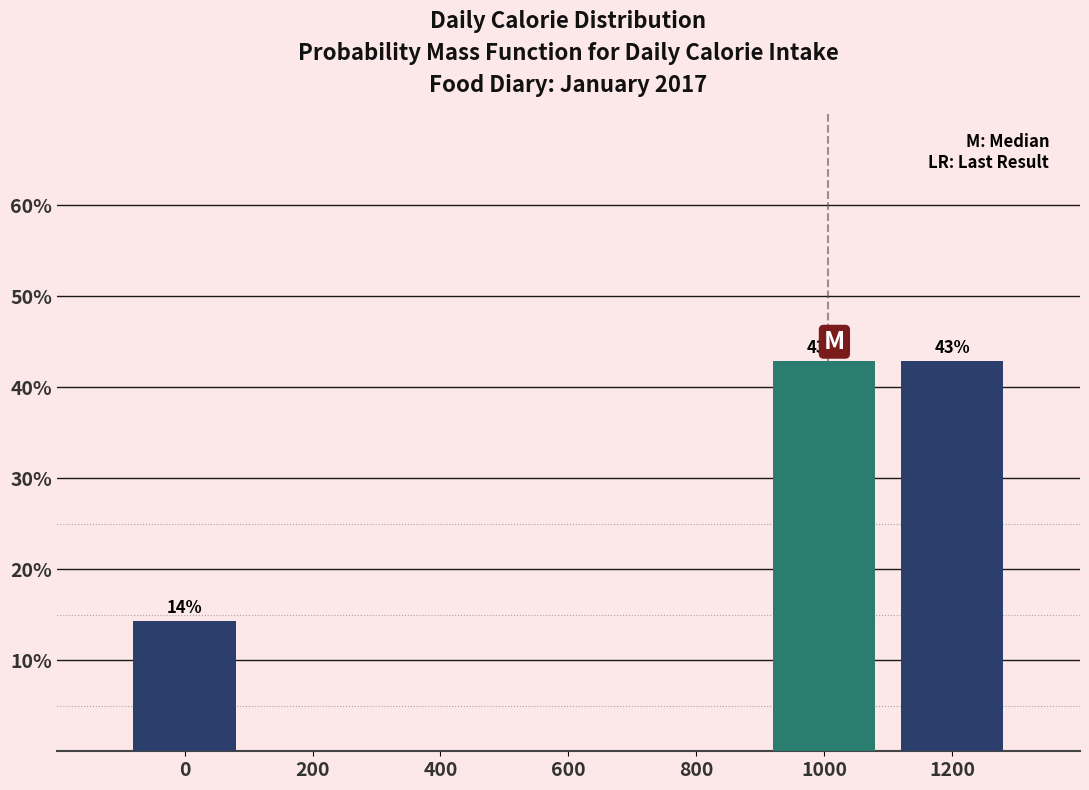

Reading left to right, what are all the values shown in this chart?

0=14.3	200=0.0	400=0.0	600=0.0	800=0.0	1000=42.9	1200=42.9